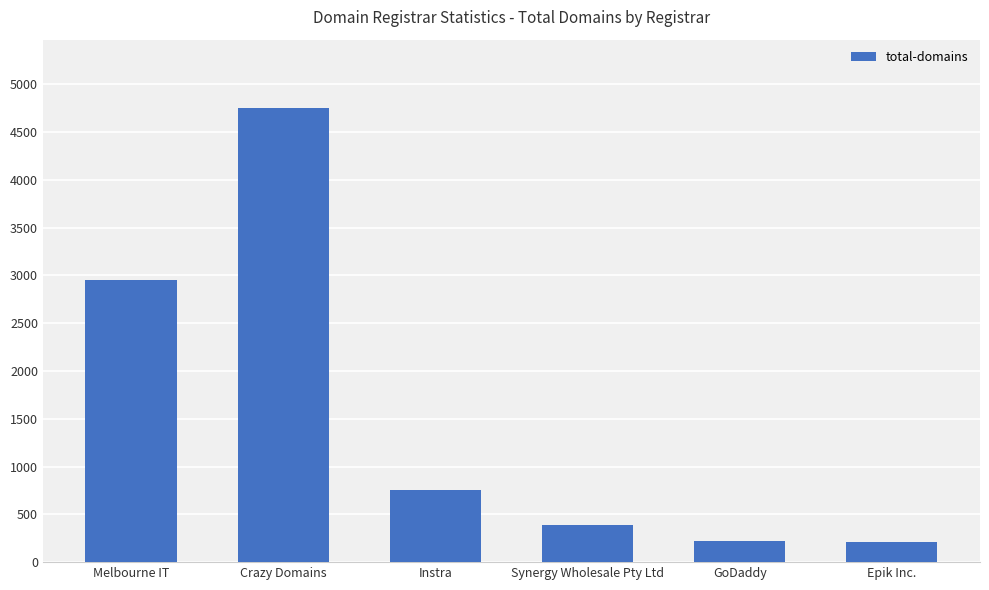

Are the bars grouped side by side (vs. stacked)?

No